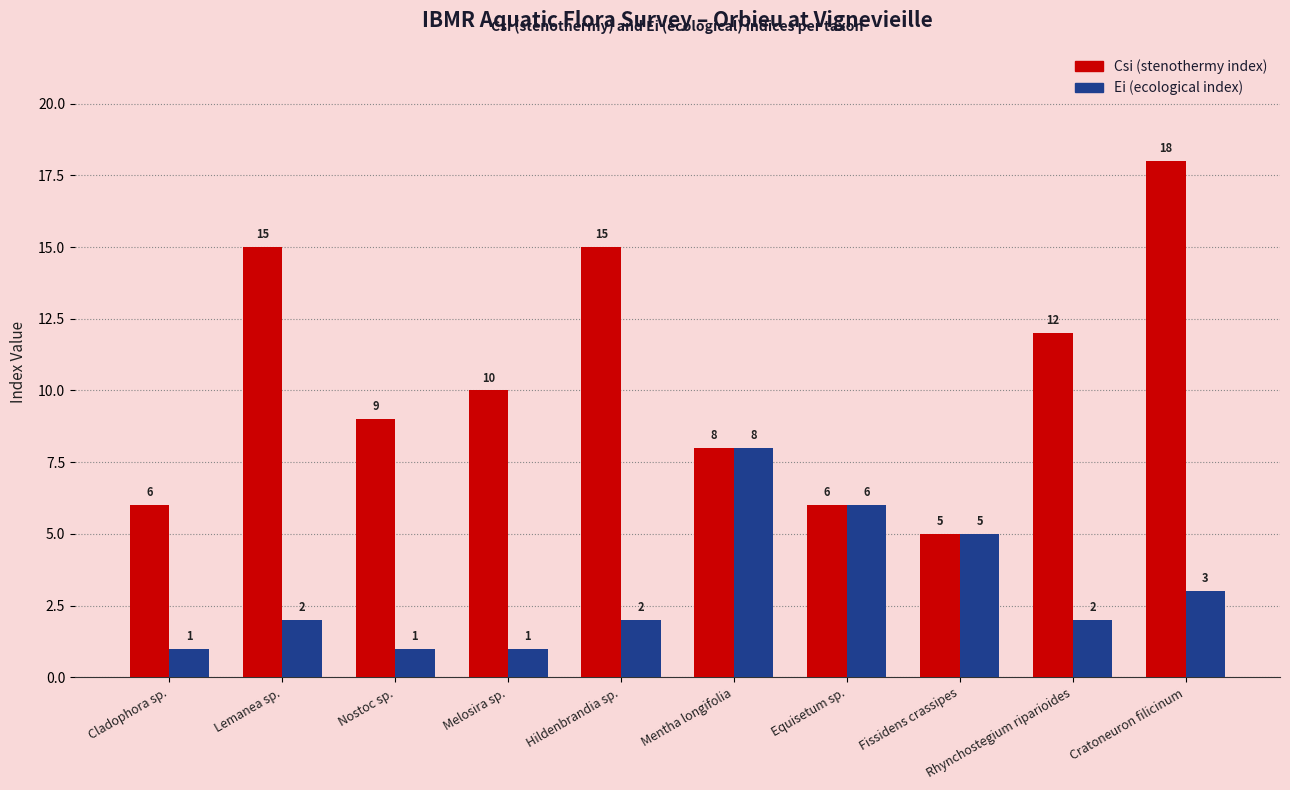

Between Lemanea sp. and Cratoneuron filicinum, which series saw the biggest shift?

Csi (stenothermy index)